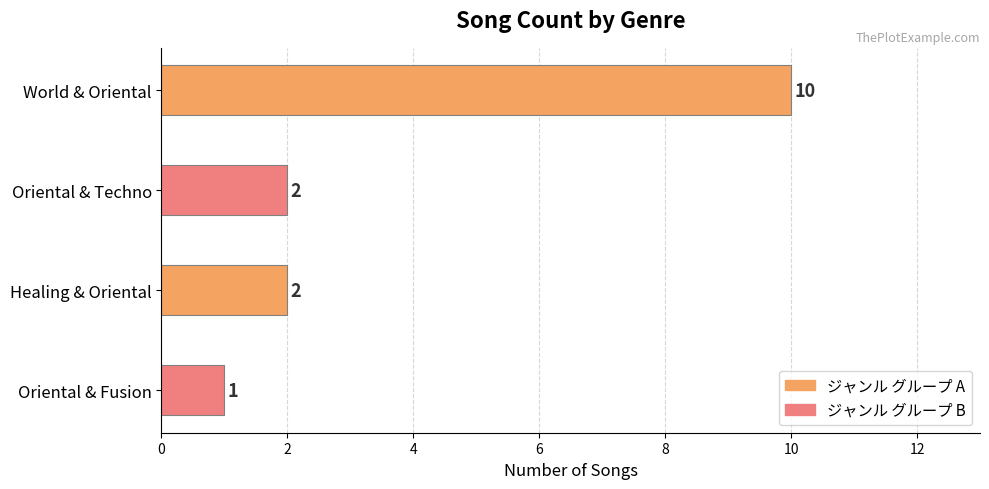

Are the bars horizontal?

Yes